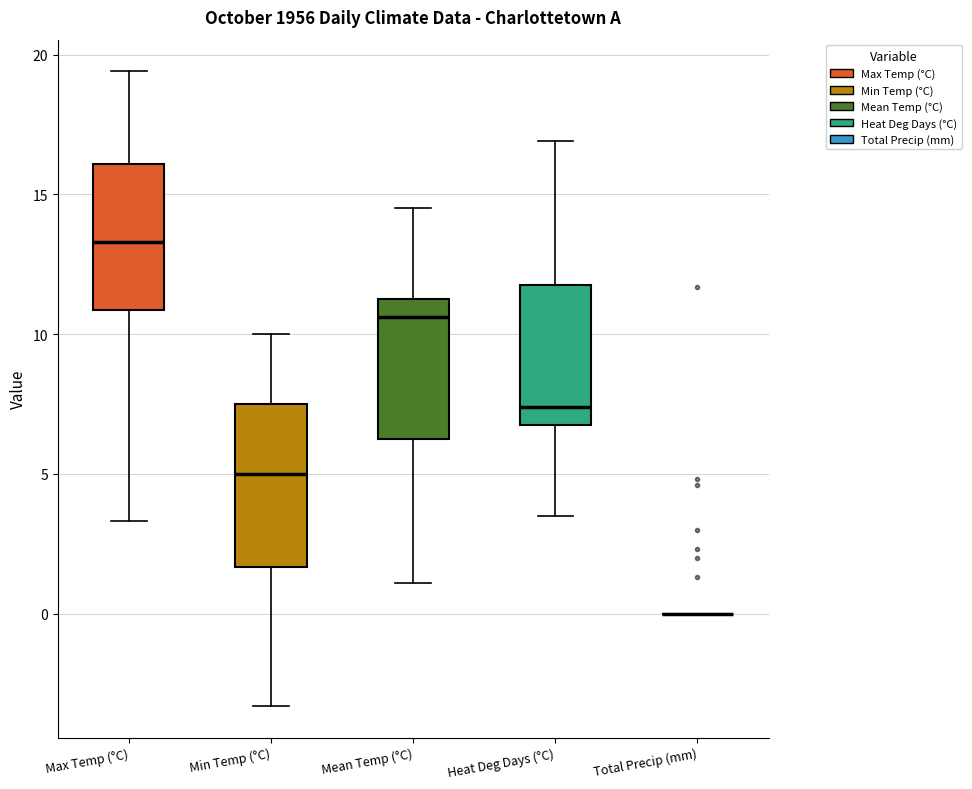

Reading left to right, read every box against the y-axis: the position of its median line, the range the box covers, and the ends of its whiskers. The values are not printed on the chart, so give them approximately, as read against the axis.

Max Temp (°C): median 13.5, box 11.0 to 16.0, whiskers 3.5 to 19.5
Min Temp (°C): median 5.0, box 1.5 to 7.5, whiskers -3.5 to 10.0
Mean Temp (°C): median 10.5, box 6.5 to 11.5, whiskers 1.0 to 14.5
Heat Deg Days (°C): median 7.5, box 7.0 to 12.0, whiskers 3.5 to 17.0
Total Precip (mm): box collapsed to a line at 0.0, whiskers 0.0 to 0.0